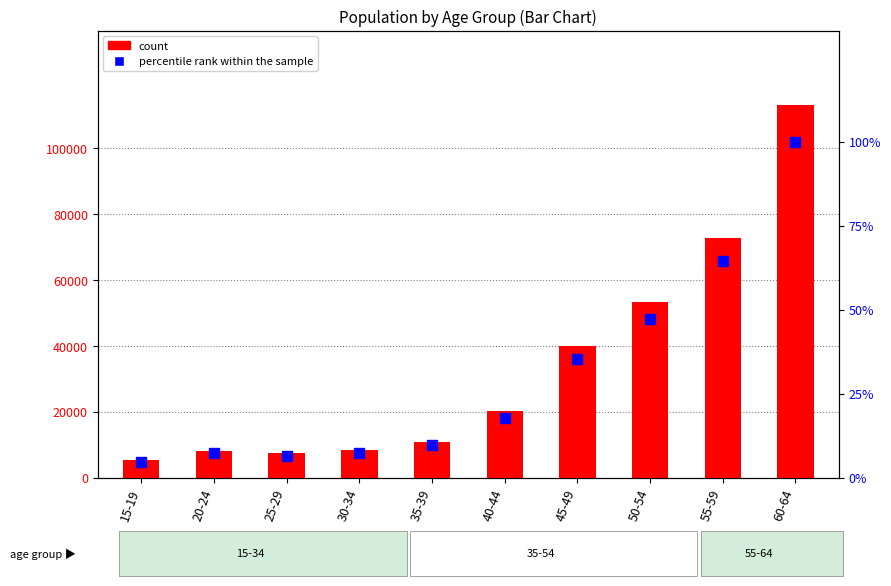

Which series changed the most between 15-19 and 40-44?

count